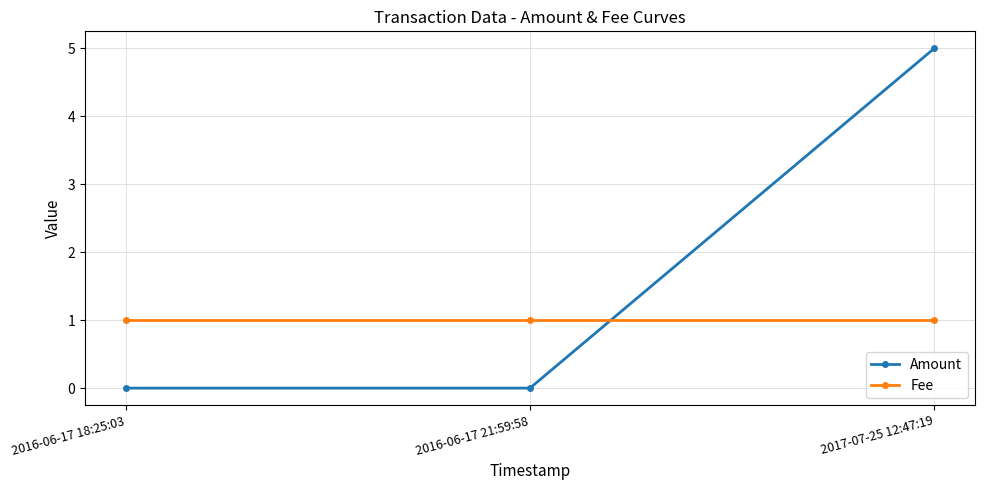

What is the total value across all series at 2017-07-25 12:47:19?

6